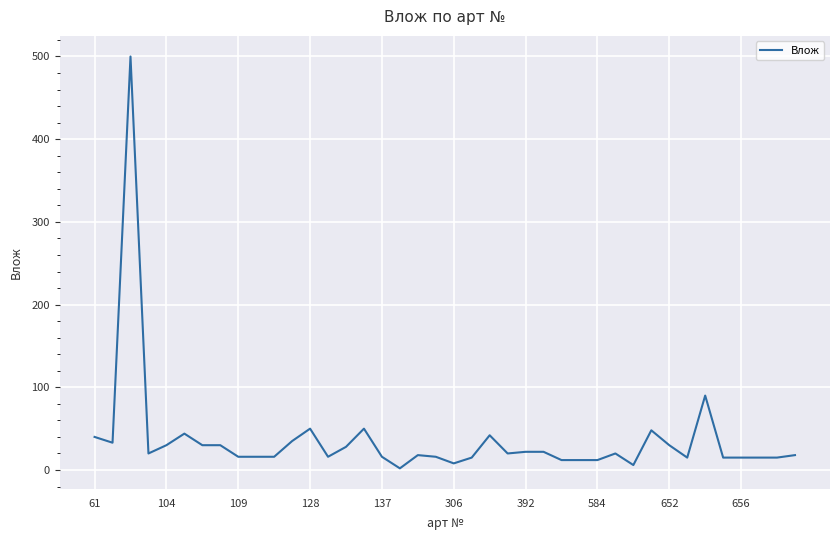

What is the difference between the maximum and minimum values?

498